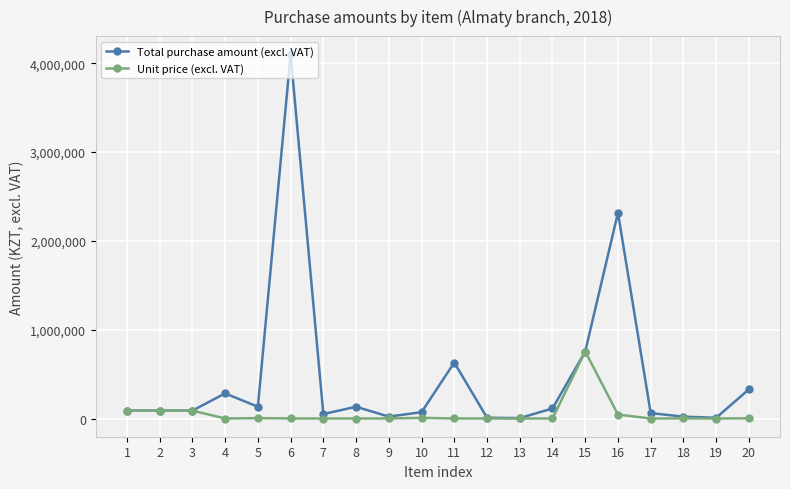

Rank the series by their average value, from highest to lowest.

Total purchase amount (excl. VAT), Unit price (excl. VAT)